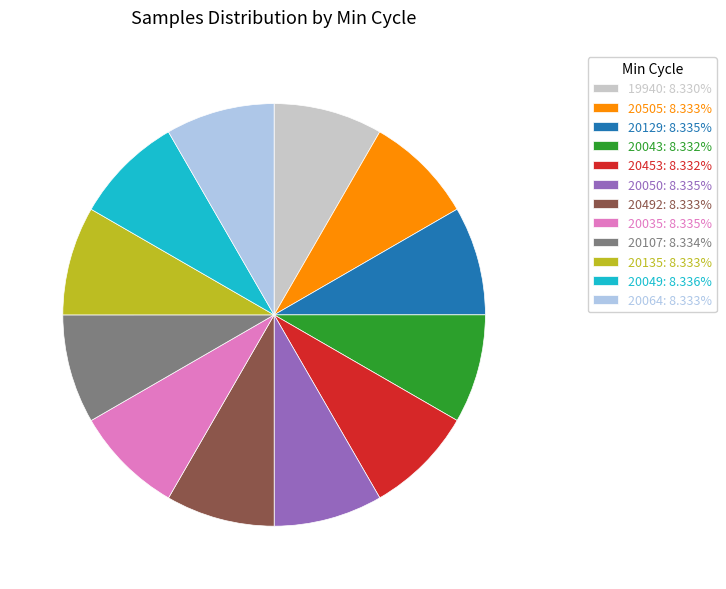

Is there a majority slice in this chart?

No